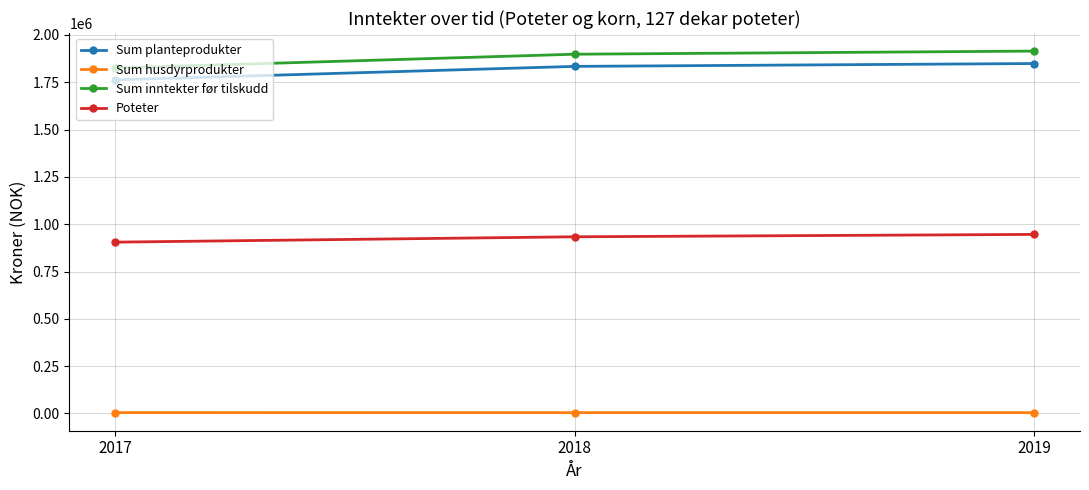

What is the maximum value shown in the chart?

1914803